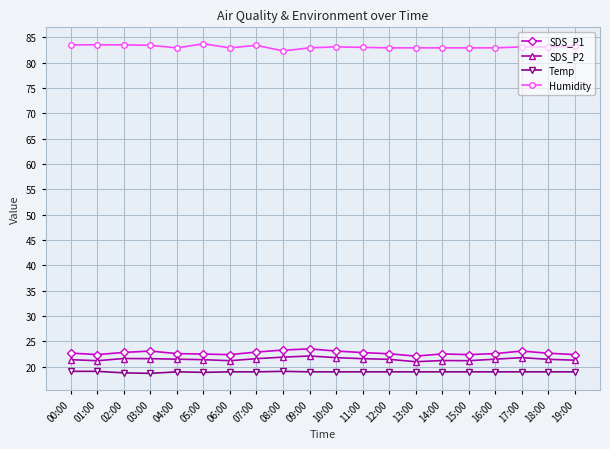

Rank the series by their maximum value, from lowest to highest.

Temp, SDS_P2, SDS_P1, Humidity